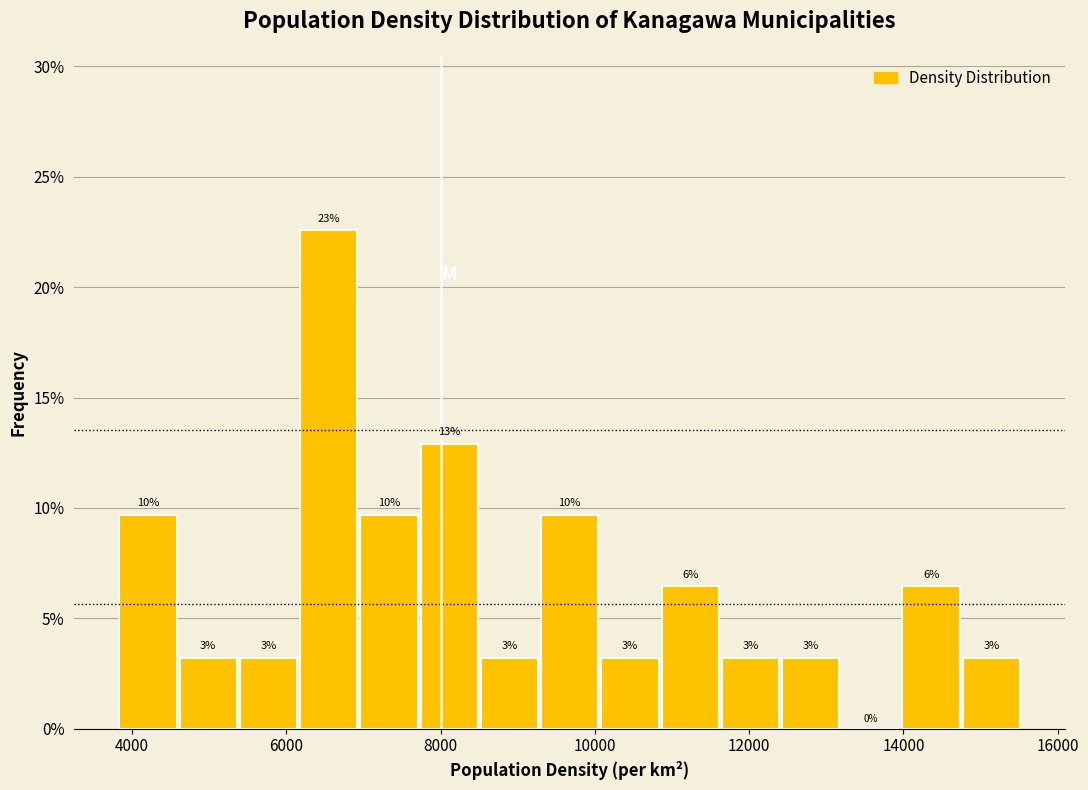

Read against the x-axis, roughly where is the centre of the tallest bar?

6600